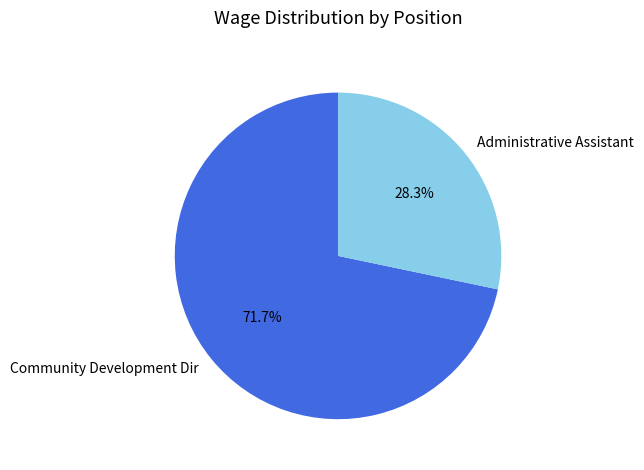

What percentage is the Community Development Dir slice, to the nearest percent?

72%